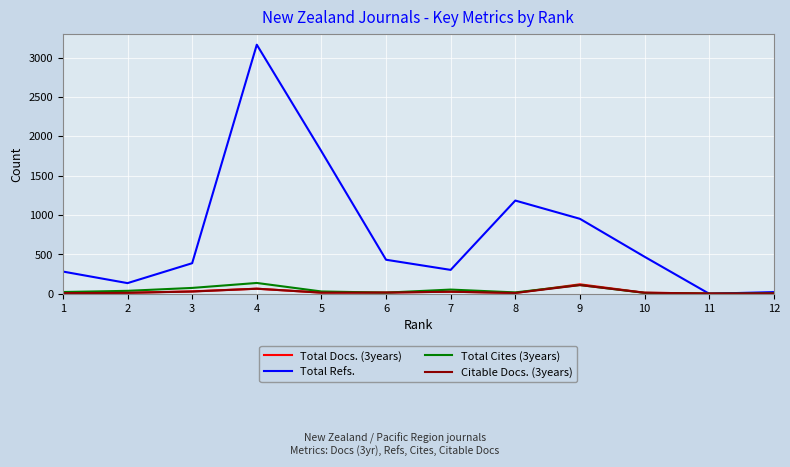

What are all the series names shown in the legend?

Total Docs. (3years), Total Refs., Total Cites (3years), Citable Docs. (3years)